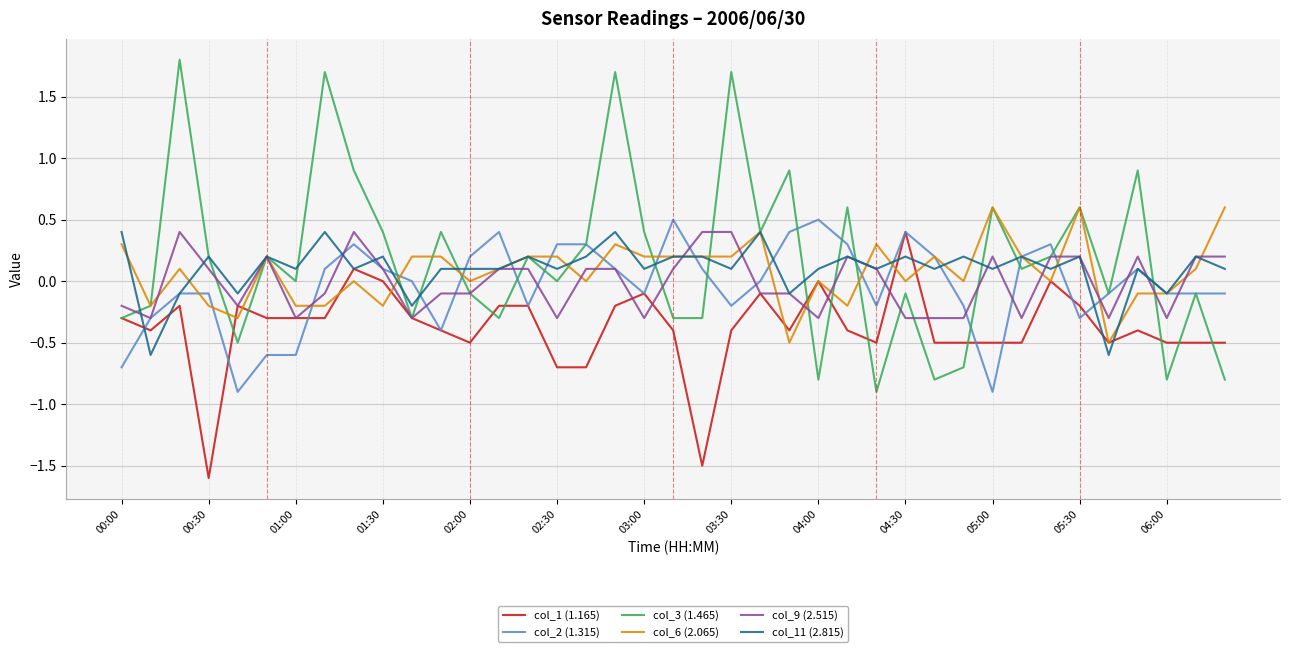

What is the difference between the maximum and minimum values in the col_3 (1.465) series?

2.7